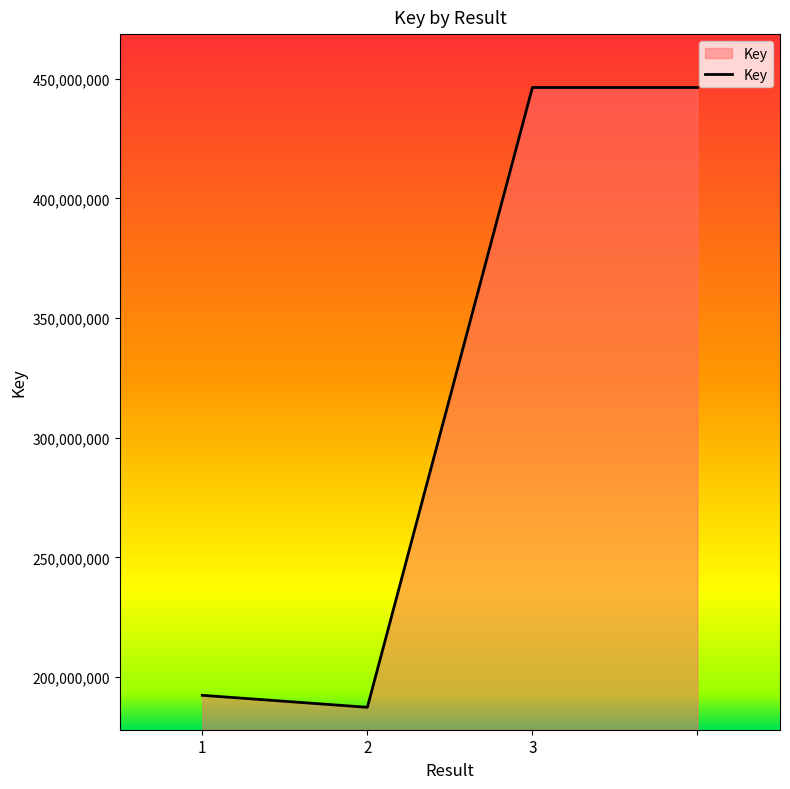

What is the average value?

318082546